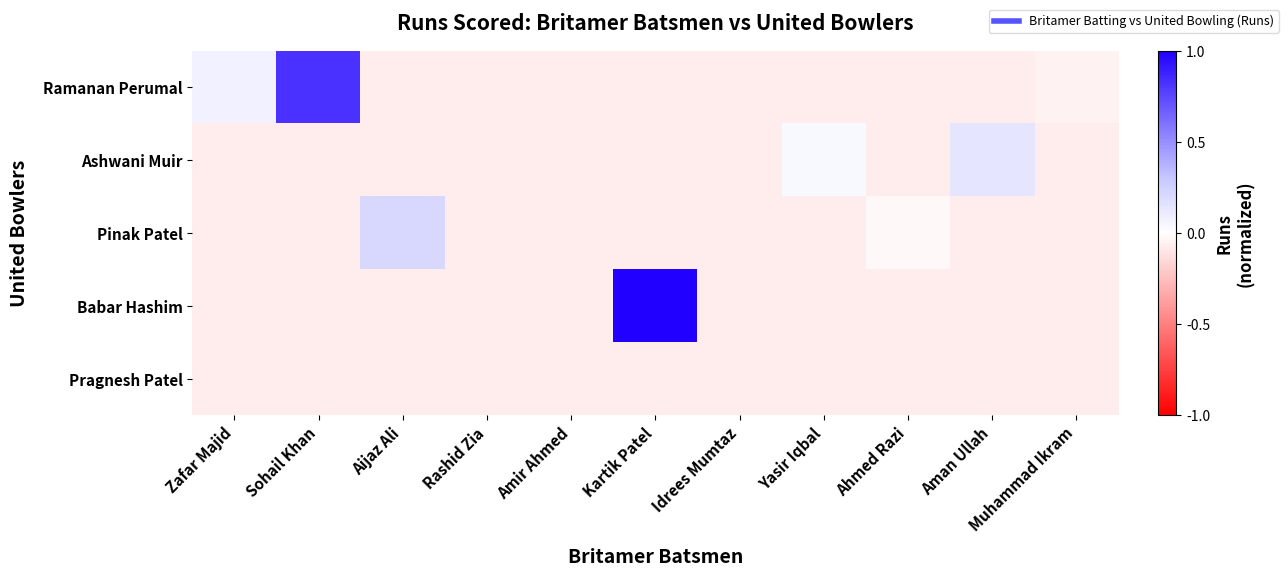

Reading left to right, what are all the values shown in this chart?

Ramanan Perumal: Zafar Majid=0.1	Sohail Khan=0.8	Aijaz Ali=-0.1	Rashid Zia=-0.1	Amir Ahmed=-0.1	Kartik Patel=-0.1	Idrees Mumtaz=-0.1	Yasir Iqbal=-0.1	Ahmed Razi=-0.1	Aman Ullah=-0.1	Muhammad Ikram=-0.1
Ashwani Muir: Zafar Majid=-0.1	Sohail Khan=-0.1	Aijaz Ali=-0.1	Rashid Zia=-0.1	Amir Ahmed=-0.1	Kartik Patel=-0.1	Idrees Mumtaz=-0.1	Yasir Iqbal=0.0	Ahmed Razi=-0.1	Aman Ullah=0.1	Muhammad Ikram=-0.1
Pinak Patel: Zafar Majid=-0.1	Sohail Khan=-0.1	Aijaz Ali=0.2	Rashid Zia=-0.1	Amir Ahmed=-0.1	Kartik Patel=-0.1	Idrees Mumtaz=-0.1	Yasir Iqbal=-0.1	Ahmed Razi=-0.0	Aman Ullah=-0.1	Muhammad Ikram=-0.1
Babar Hashim: Zafar Majid=-0.1	Sohail Khan=-0.1	Aijaz Ali=-0.1	Rashid Zia=-0.1	Amir Ahmed=-0.1	Kartik Patel=1.0	Idrees Mumtaz=-0.1	Yasir Iqbal=-0.1	Ahmed Razi=-0.1	Aman Ullah=-0.1	Muhammad Ikram=-0.1
Pragnesh Patel: Zafar Majid=-0.1	Sohail Khan=-0.1	Aijaz Ali=-0.1	Rashid Zia=-0.1	Amir Ahmed=-0.1	Kartik Patel=-0.1	Idrees Mumtaz=-0.1	Yasir Iqbal=-0.1	Ahmed Razi=-0.1	Aman Ullah=-0.1	Muhammad Ikram=-0.1